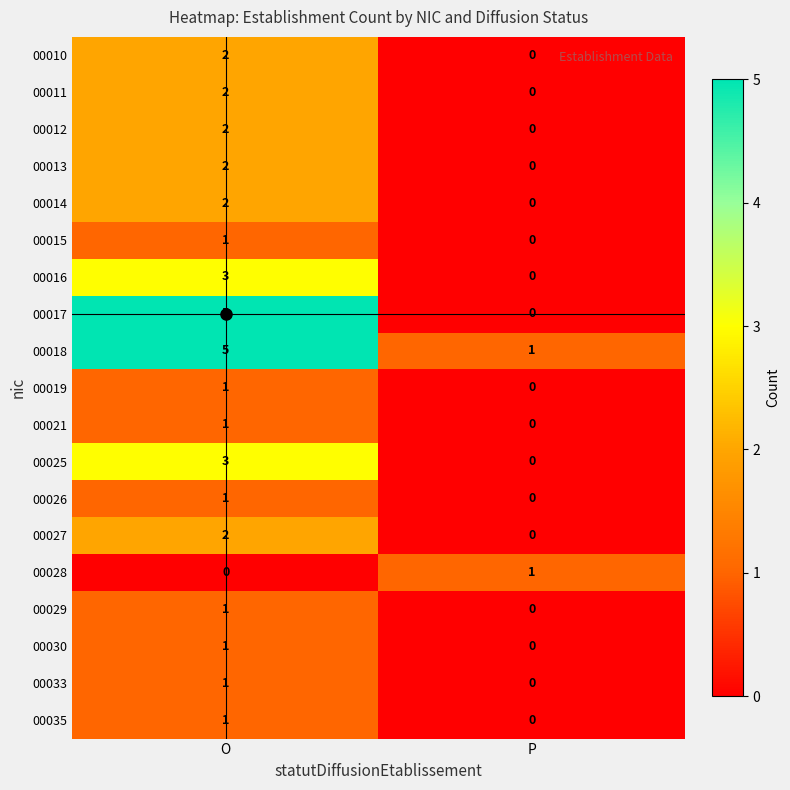

Is it true that 00015 equals -1 at P?

False